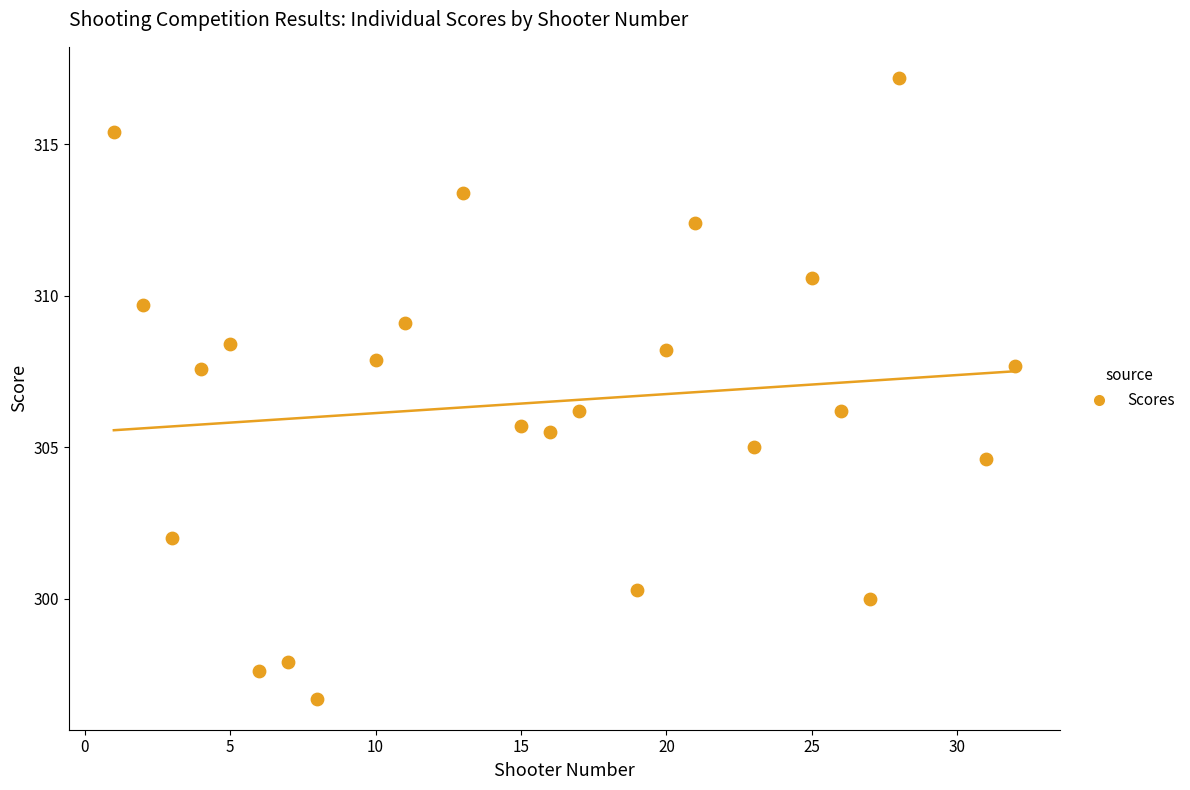

What is the range of X values (max minus min)?

31.0